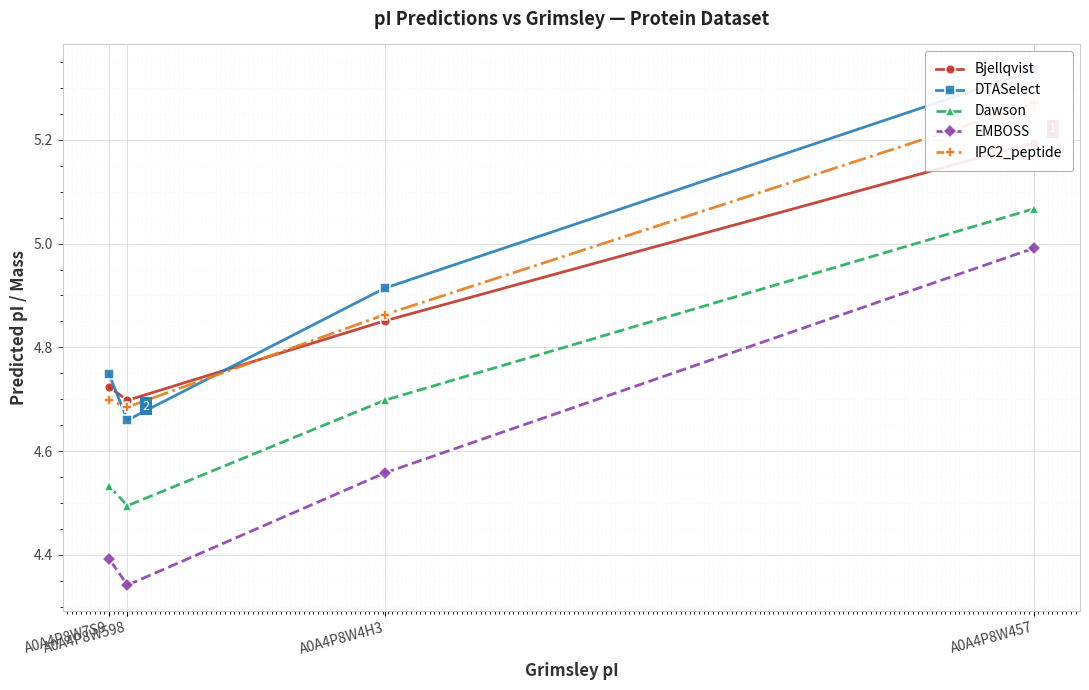

Rank the categories by DTASelect value from highest to lowest.

A0A4P8W457, A0A4P8W4H3, A0A4P8W7S9, A0A4P8W598